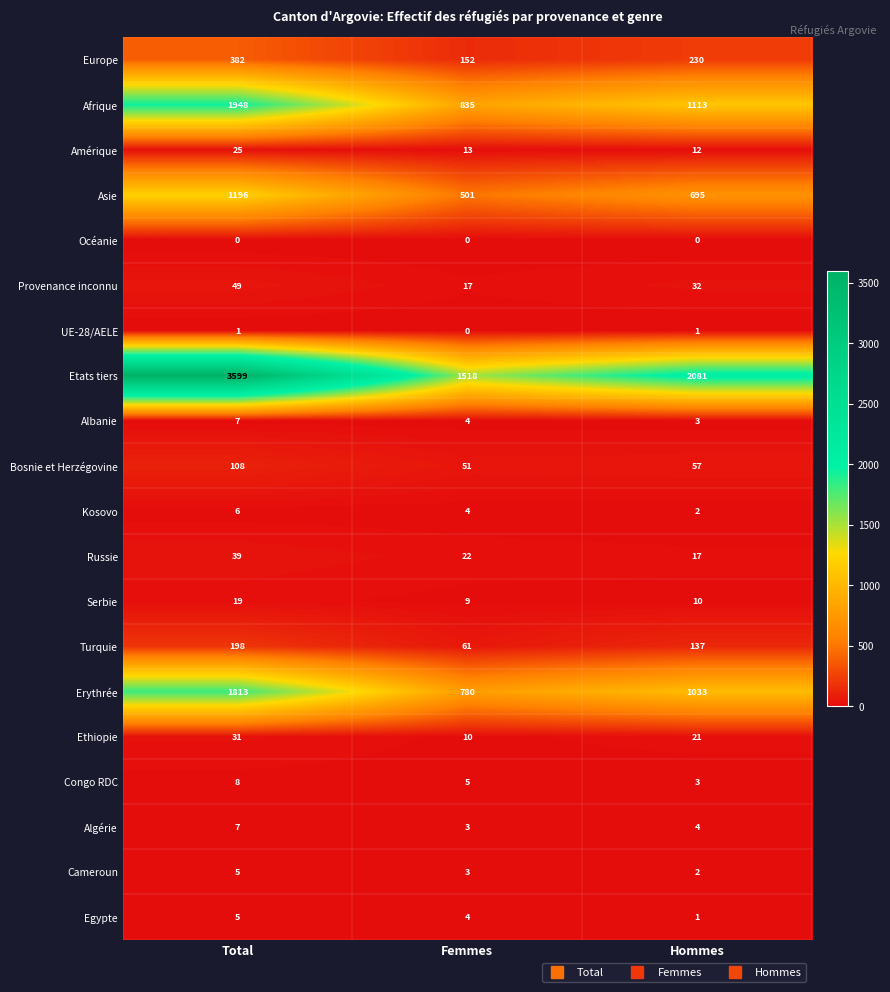

How many Algérie values are between 3 and 7?

3